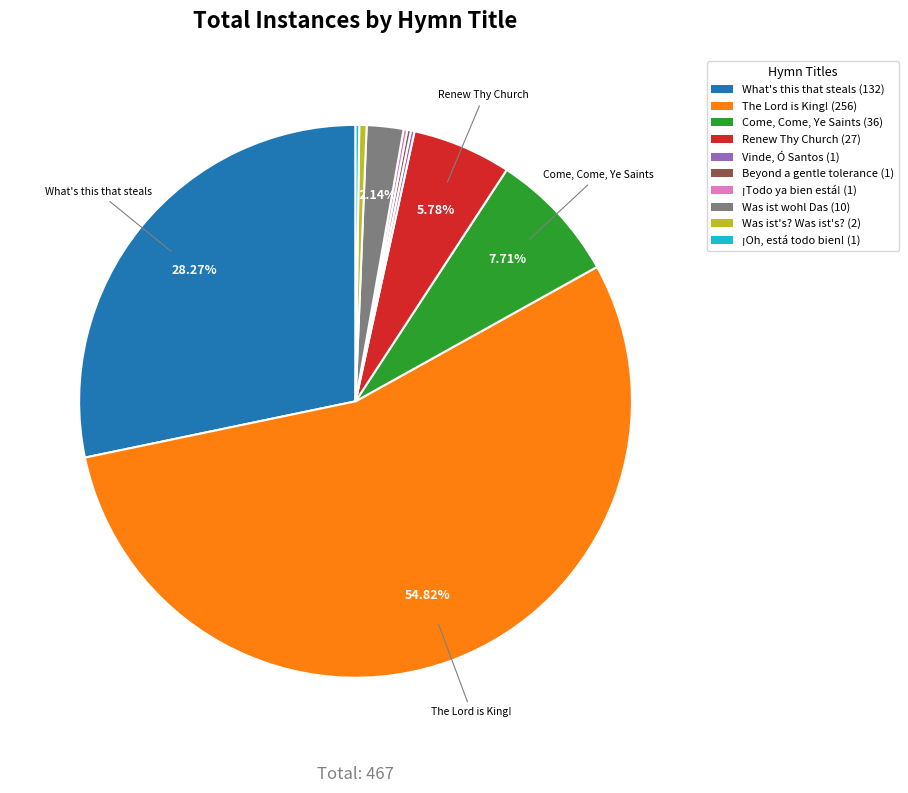

Is there any slice that represents more than half of the pie?

Yes